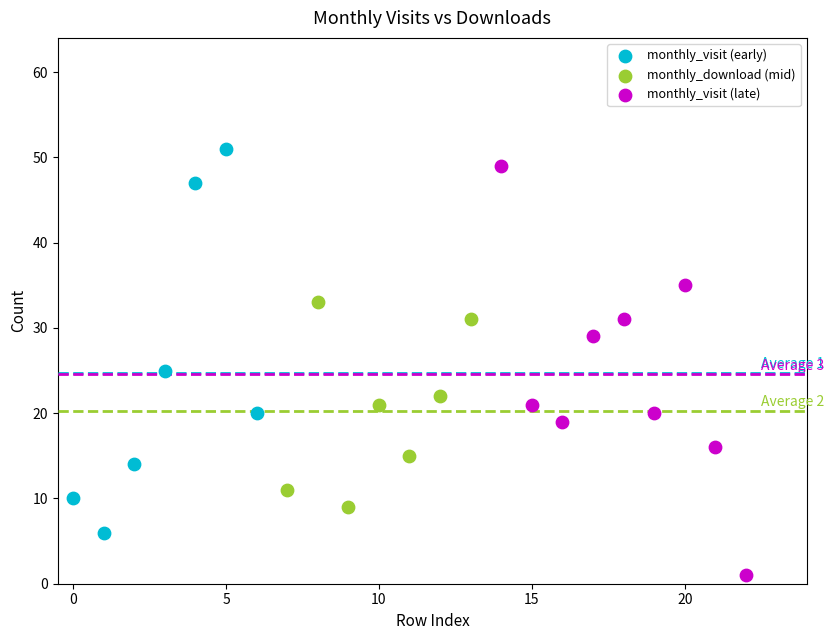

Which series has the widest spread of Y values?

monthly_visit (late)